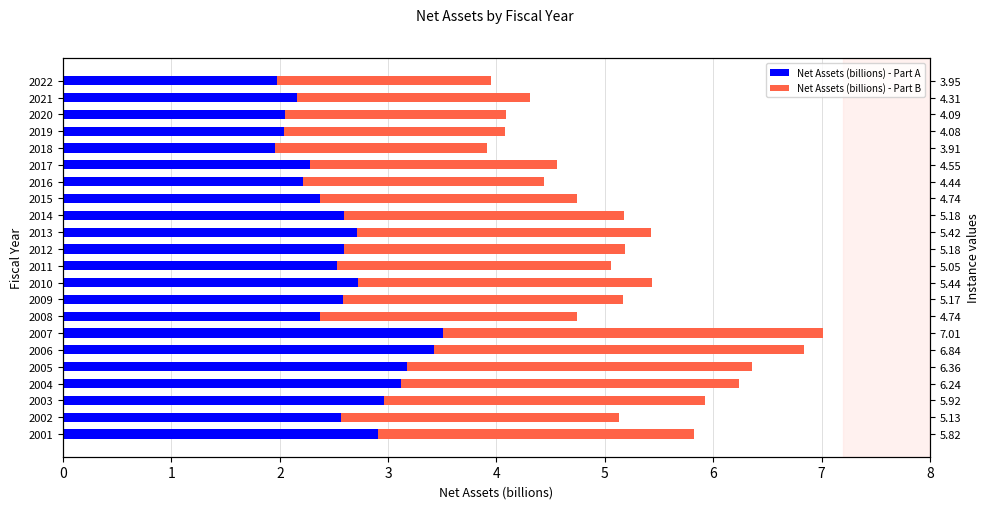

Reading left to right, list all the values displayed in this chart.

Net Assets (billions) - Part A: 2.9	2.6	3.0	3.1	3.2	3.4	3.5	2.4	2.6	2.7	2.5	2.6	2.7	2.6	2.4	2.2	2.3	2.0	2.0	2.0	2.2	2.0
Net Assets (billions) - Part B: 2.9	2.6	3.0	3.1	3.2	3.4	3.5	2.4	2.6	2.7	2.5	2.6	2.7	2.6	2.4	2.2	2.3	2.0	2.0	2.0	2.2	2.0